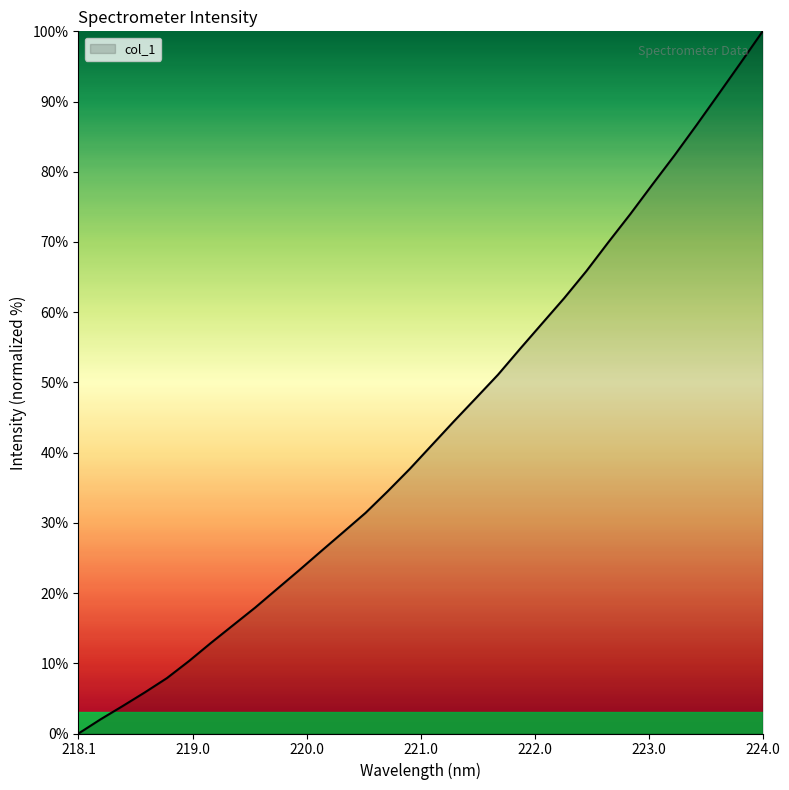

What is the difference between the maximum and minimum values?

100.0